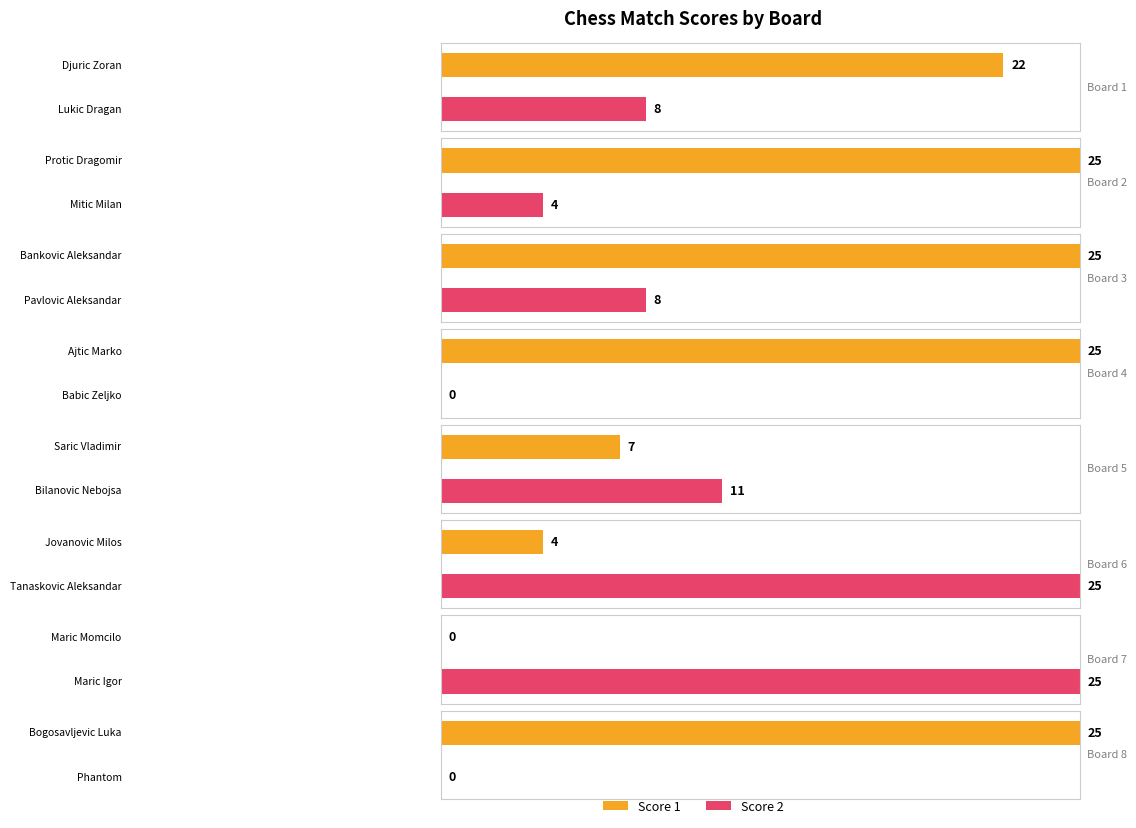

What are all the series names shown in the legend?

Score 1, Score 2